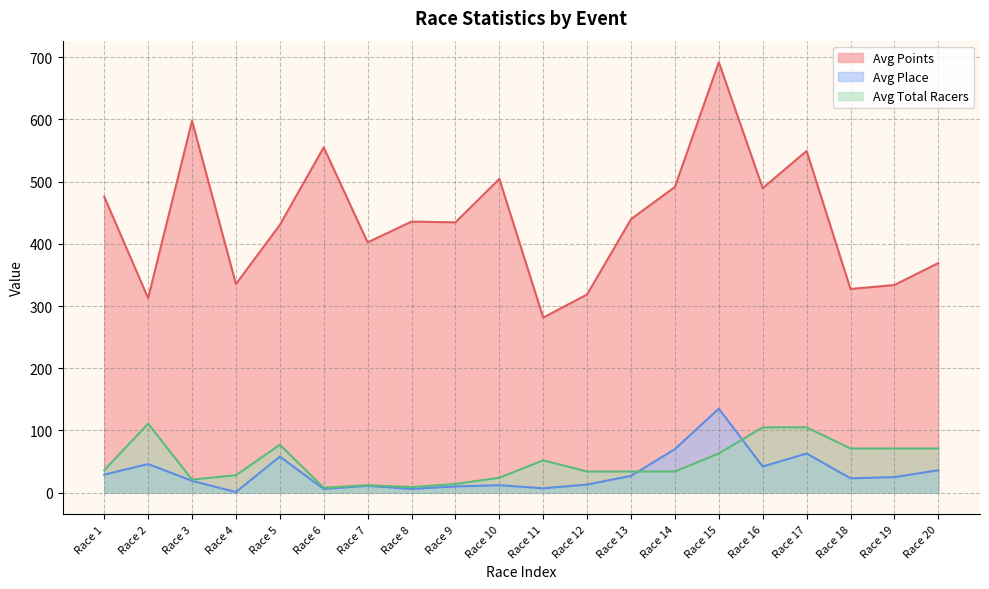

What is the sum of the Avg Place values at Race 4 and Race 15?

136.0